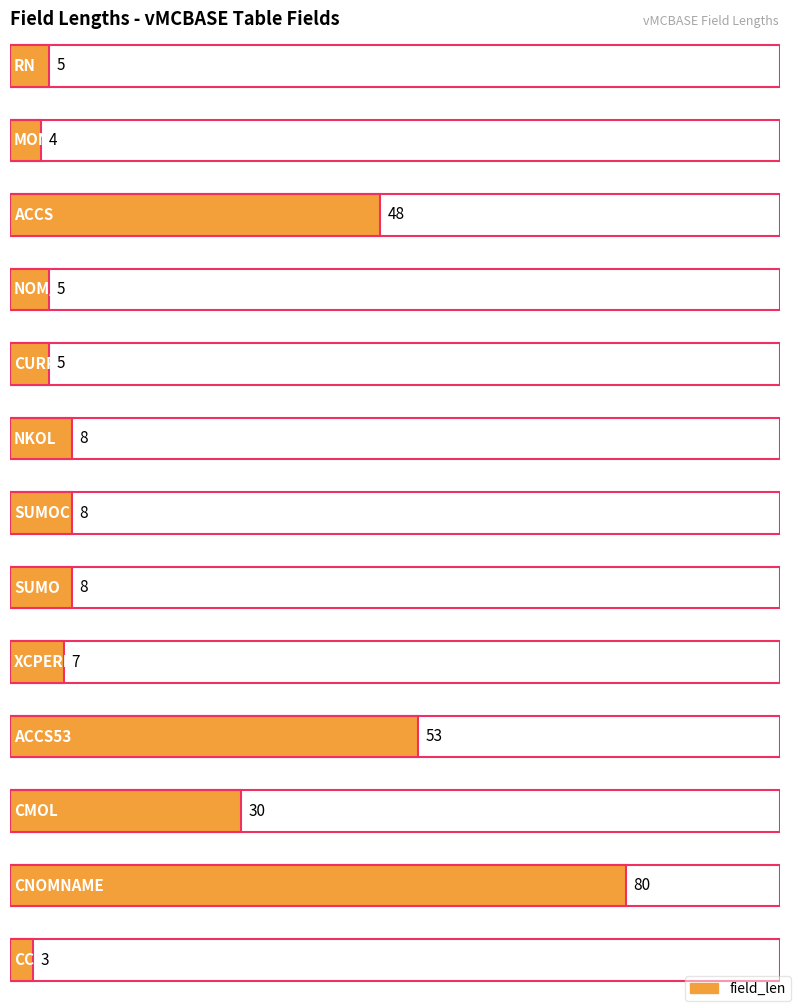

What is the approximate value at SUMO, to the nearest 10?

10